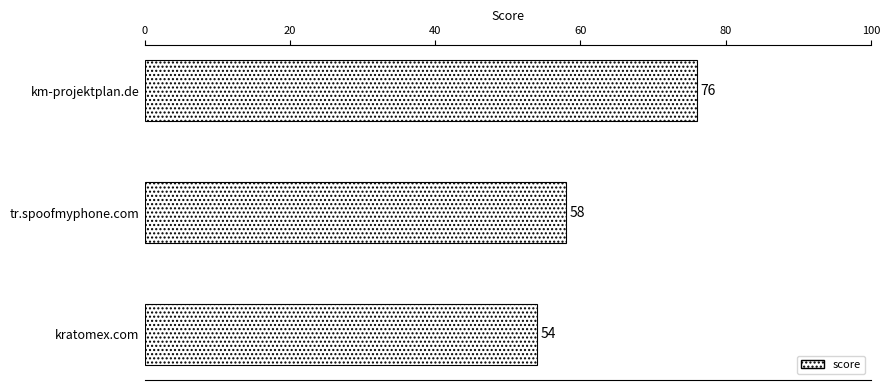

True or false: the data shows 20 at kratomex.com.

False